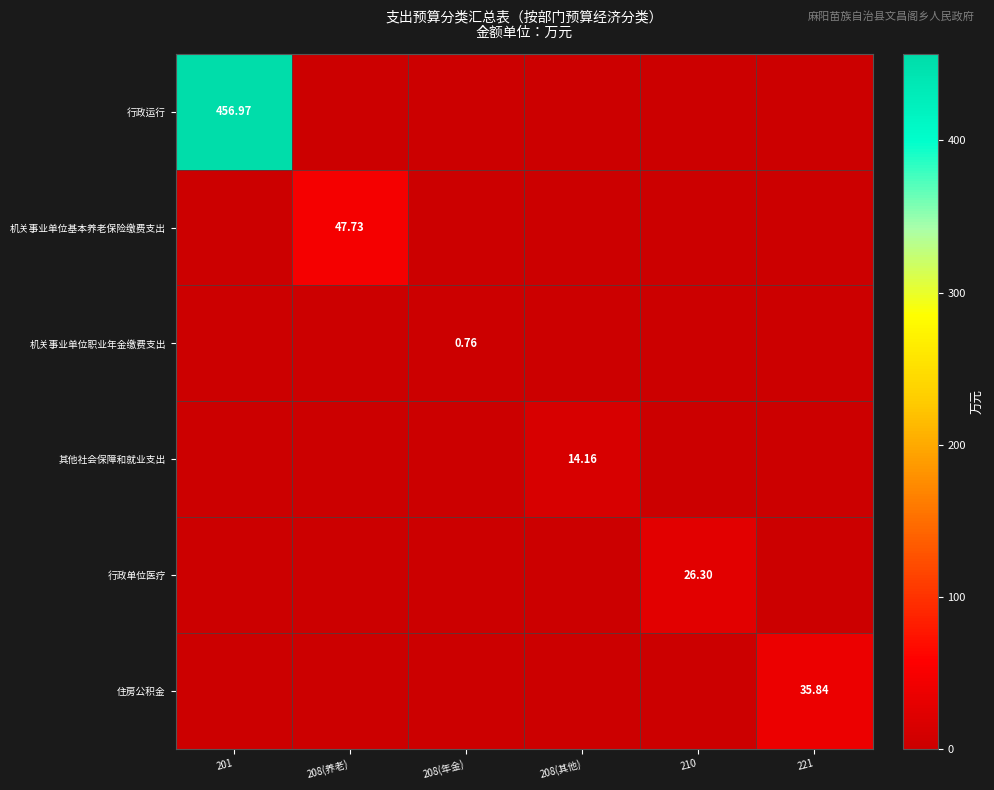

The 行政单位医疗 series shows 8.1 at 221. True or false?

False